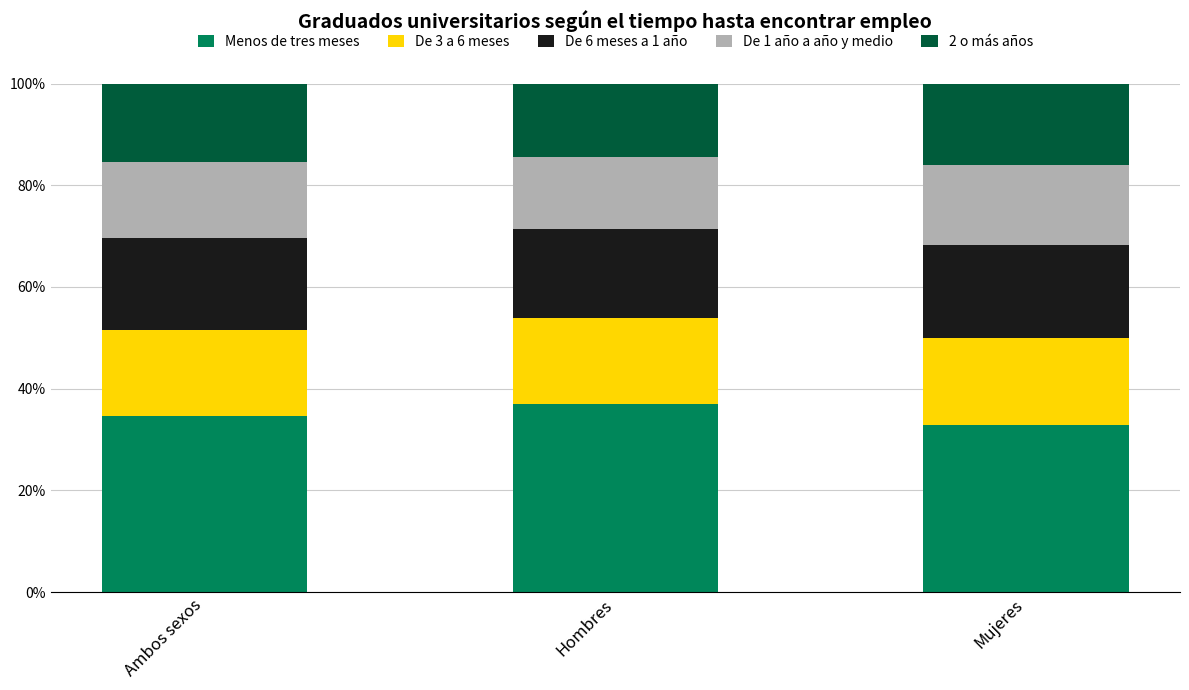

What is the minimum value for Menos de tres meses?

32.9